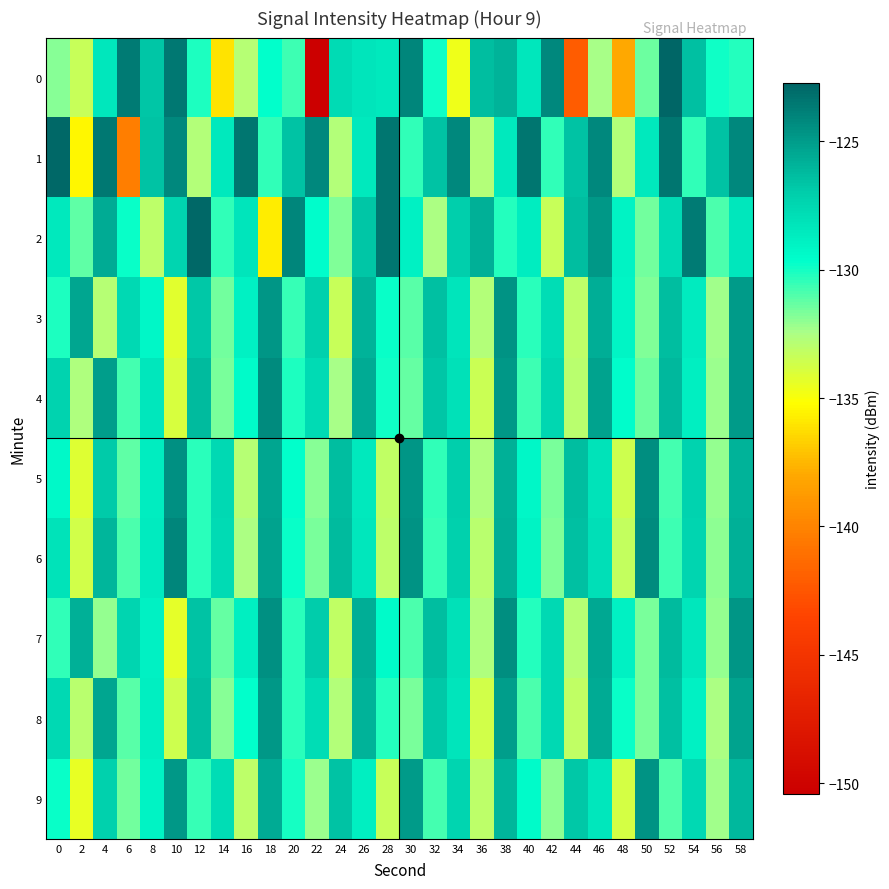

Reading right to left, transcribe all the data shown in this chart.

0: 58=-130.3	56=-129.9	54=-126.4	52=-122.7	50=-131.4	48=-138.0	46=-132.4	44=-142.2	42=-124.2	40=-128.4	38=-125.9	36=-126.3	34=-134.7	32=-129.9	30=-124.0	28=-128.6	26=-128.3	24=-127.7	22=-150.4	20=-130.7	18=-129.7	16=-132.8	14=-136.1	12=-130.1	10=-123.5	8=-126.6	6=-123.6	4=-128.4	2=-133.4	0=-131.8
1: 58=-124.2	56=-126.5	54=-130.4	52=-123.4	50=-128.5	48=-132.8	46=-124.2	44=-126.5	42=-130.4	40=-123.4	38=-128.5	36=-132.8	34=-124.2	32=-126.5	30=-130.4	28=-123.4	26=-128.5	24=-132.8	22=-124.2	20=-126.5	18=-130.4	16=-123.4	14=-128.5	12=-132.8	10=-124.2	8=-126.5	6=-140.3	4=-123.6	2=-135.5	0=-122.9
2: 58=-128.4	56=-130.9	54=-123.6	52=-127.8	50=-131.5	48=-129.1	46=-124.8	44=-126.3	42=-133.4	40=-128.7	38=-130.2	36=-125.8	34=-127.1	32=-132.5	30=-128.9	28=-123.4	26=-126.7	24=-131.8	22=-129.6	20=-124.1	18=-135.7	16=-128.3	14=-130.5	12=-122.9	10=-127.4	8=-133.1	6=-129.8	4=-125.6	2=-131.2	0=-128.5
3: 58=-124.9	56=-132.3	54=-128.6	52=-126.4	50=-131.8	48=-129.2	46=-125.7	44=-133.1	42=-127.9	40=-130.4	38=-124.6	36=-132.7	34=-128.3	32=-126.5	30=-131.1	28=-129.8	26=-125.9	24=-133.4	22=-127.2	20=-130.6	18=-124.7	16=-128.9	14=-131.5	12=-126.8	10=-134.2	8=-129.3	6=-127.6	4=-132.8	2=-125.4	0=-130.1
4: 58=-125.0	56=-132.2	54=-128.8	52=-126.1	50=-131.4	48=-129.6	46=-125.3	44=-132.9	42=-127.5	40=-130.7	38=-124.8	36=-133.5	34=-128.1	32=-126.7	30=-131.3	28=-129.9	26=-125.6	24=-132.4	22=-127.8	20=-130.1	18=-124.3	16=-129.5	14=-131.7	12=-126.2	10=-133.9	8=-128.4	6=-130.8	4=-125.1	2=-132.6	0=-127.3
5: 58=-125.9	56=-132.1	54=-127.3	52=-130.8	50=-124.4	48=-133.6	46=-128.2	44=-126.4	42=-131.7	40=-129.3	38=-125.8	36=-132.6	34=-127.1	32=-130.5	30=-124.7	28=-133.2	26=-128.5	24=-126.3	22=-131.9	20=-129.7	18=-125.4	16=-132.8	14=-127.6	12=-130.3	10=-124.5	8=-128.7	6=-131.2	4=-126.9	2=-134.1	0=-129.4
6: 58=-125.8	56=-132.0	54=-127.4	52=-130.7	50=-124.3	48=-133.3	46=-128.0	44=-126.5	42=-131.8	40=-129.1	38=-125.7	36=-132.9	34=-127.2	32=-130.6	30=-124.6	28=-133.0	26=-128.4	24=-126.2	22=-131.6	20=-129.8	18=-125.3	16=-132.5	14=-127.8	12=-130.4	10=-124.1	8=-128.6	6=-130.9	4=-126.0	2=-133.7	0=-128.2
7: 58=-124.7	56=-132.1	54=-128.4	52=-126.2	50=-131.6	48=-129.0	46=-125.5	44=-132.8	42=-127.7	40=-130.2	38=-124.4	36=-132.6	34=-128.1	32=-126.3	30=-130.9	28=-129.5	26=-125.7	24=-133.2	22=-127.0	20=-130.3	18=-124.5	16=-128.8	14=-131.3	12=-126.6	10=-134.3	8=-129.0	6=-127.4	4=-132.1	2=-125.8	0=-130.5
8: 58=-125.3	56=-132.5	54=-129.0	52=-126.5	50=-131.7	48=-129.8	46=-125.6	44=-133.2	42=-127.7	40=-130.9	38=-125.1	36=-133.7	34=-128.3	32=-126.8	30=-131.6	28=-130.2	26=-125.9	24=-132.7	22=-127.9	20=-130.4	18=-124.8	16=-129.7	14=-131.9	12=-126.4	10=-133.6	8=-128.8	6=-131.1	4=-125.4	2=-132.9	0=-127.6
9: 58=-126.1	56=-132.3	54=-127.6	52=-131.0	50=-124.6	48=-133.8	46=-128.4	44=-126.8	42=-132.0	40=-129.5	38=-126.0	36=-133.0	34=-127.4	32=-130.8	30=-125.0	28=-133.4	26=-128.8	24=-126.6	22=-132.2	20=-130.0	18=-125.6	16=-133.0	14=-127.9	12=-130.6	10=-124.8	8=-129.1	6=-131.5	4=-127.2	2=-134.5	0=-129.8